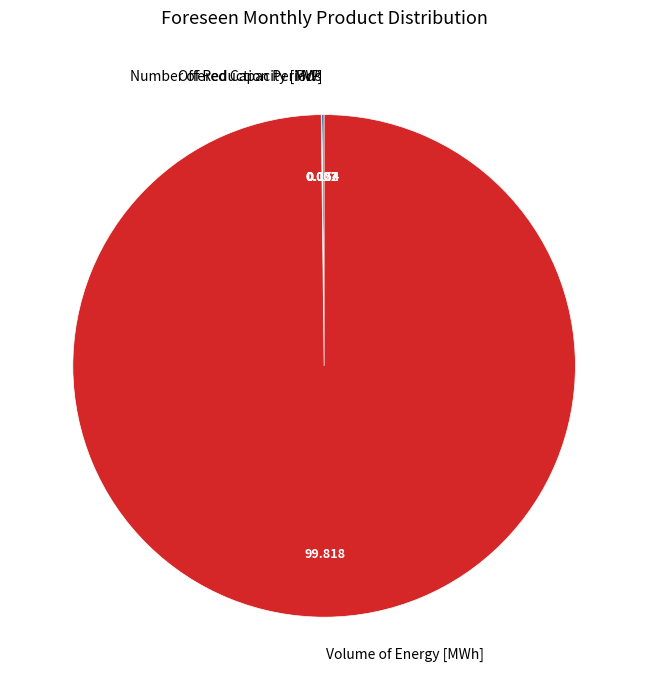

Which slice is the largest?

Volume of Energy [MWh]